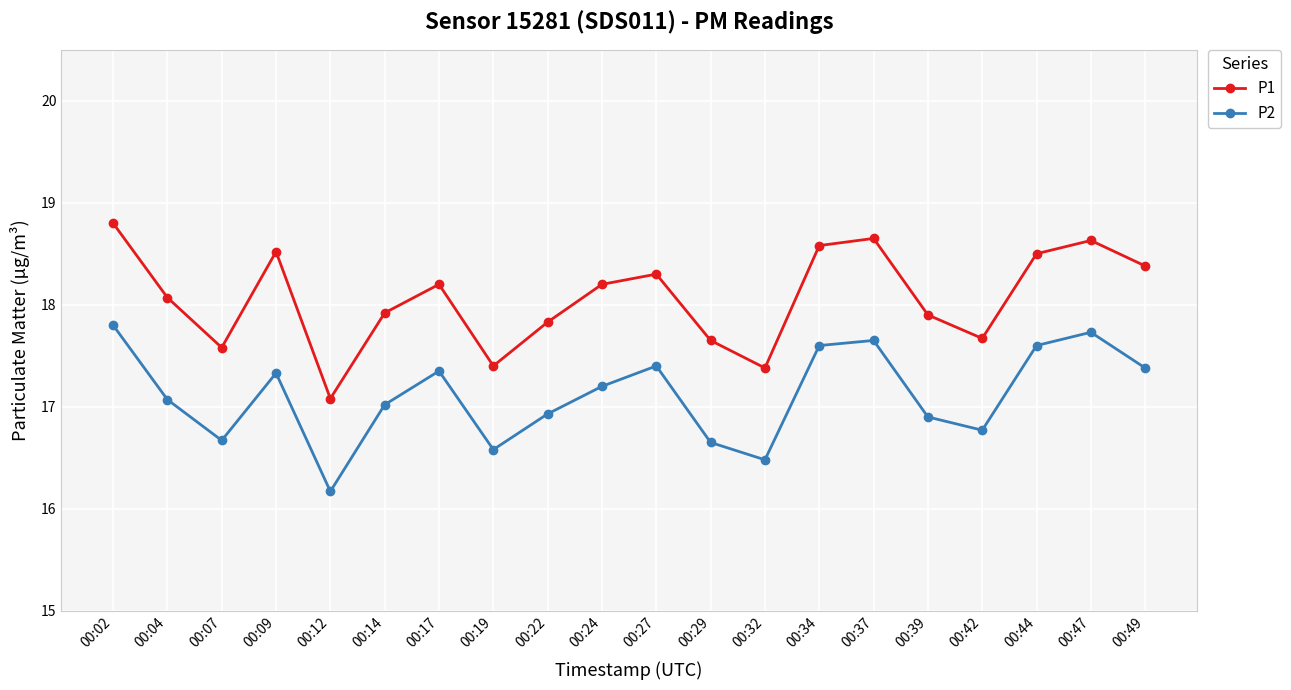

Where is P2 nearest to the value 16?

00:12